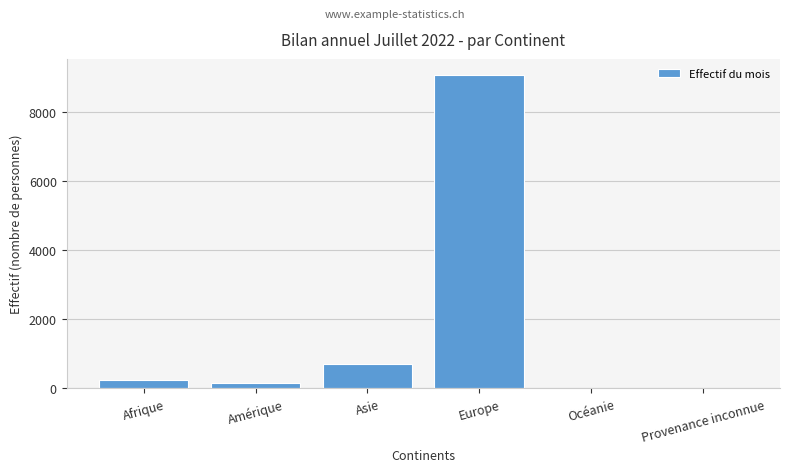

Between Europe and Provenance inconnue, which is larger?

Europe